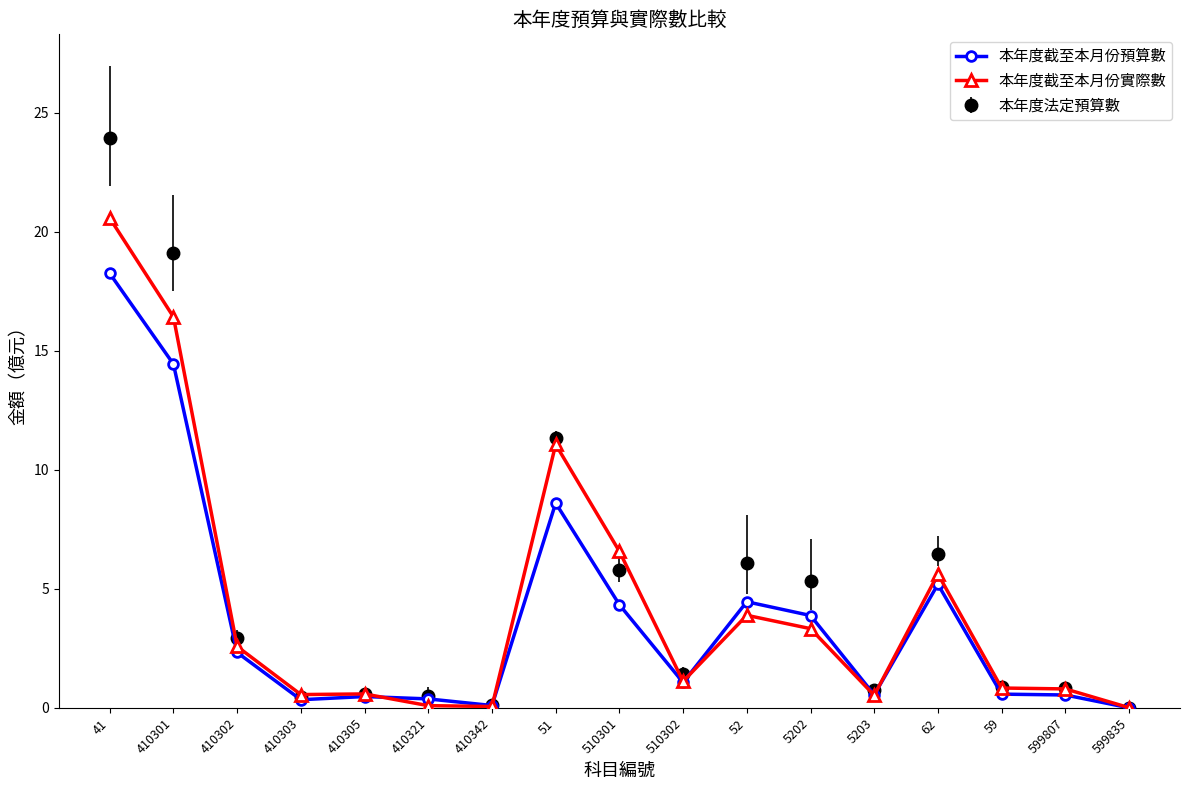

How many interior local peaks does the 本年度截至本月份實際數 series have?

4